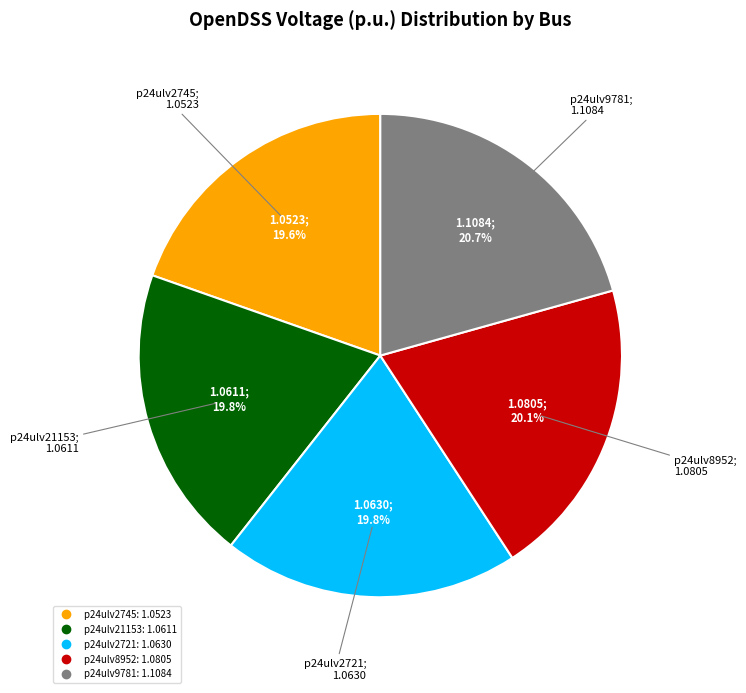

The p24ulv2745 slice represents 20% of the pie. True or false?

True